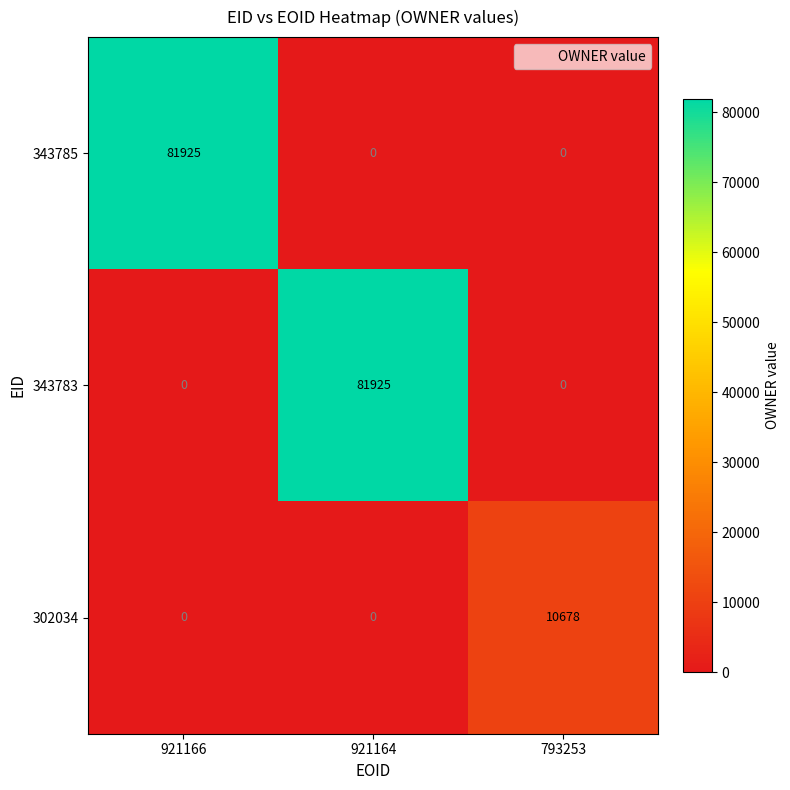

Is it true that 343783 equals 0 at 793253?

True